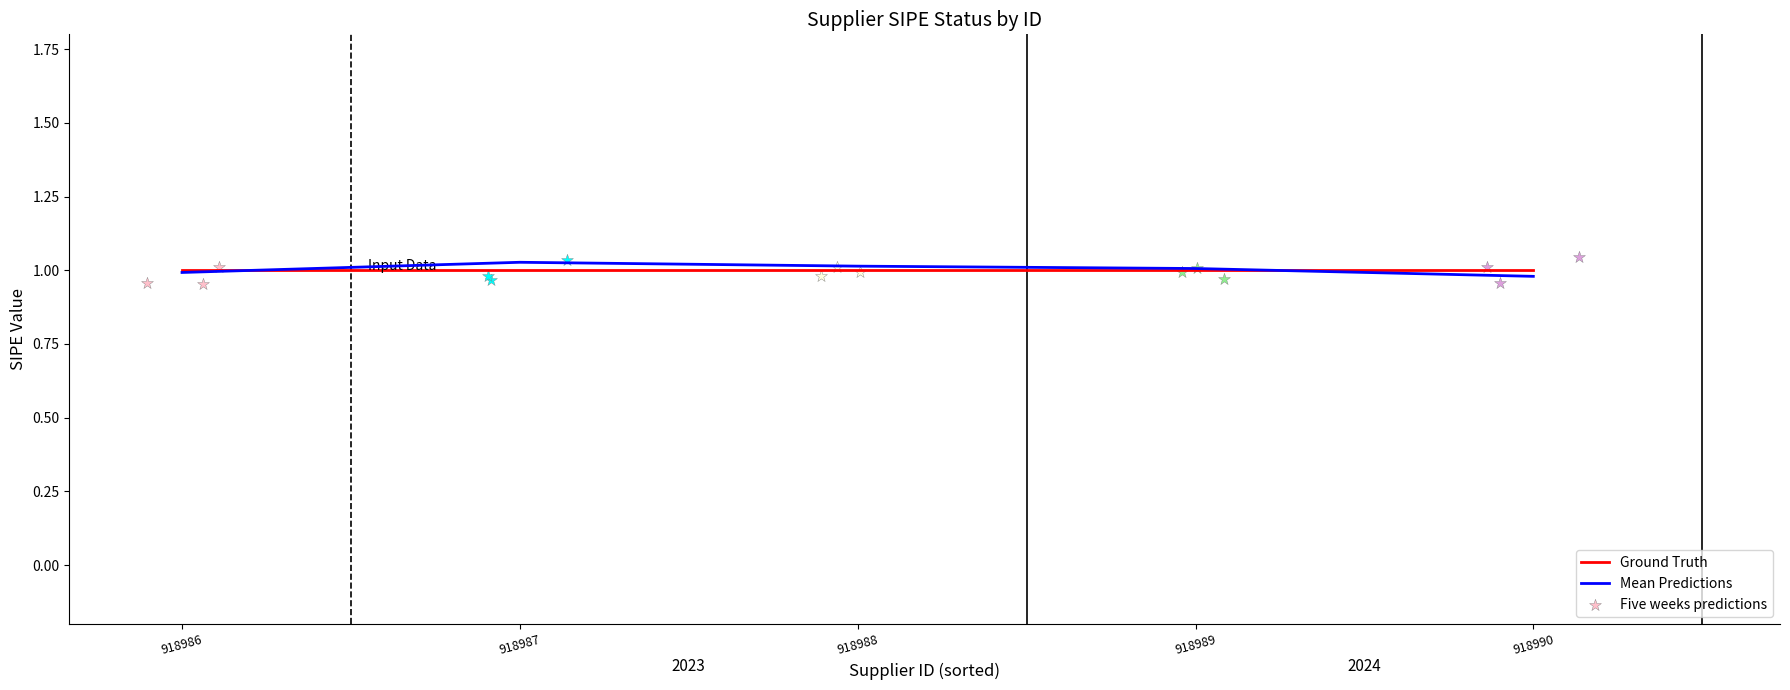

The value of Ground Truth at 918990 is 1.0. True or false?

True